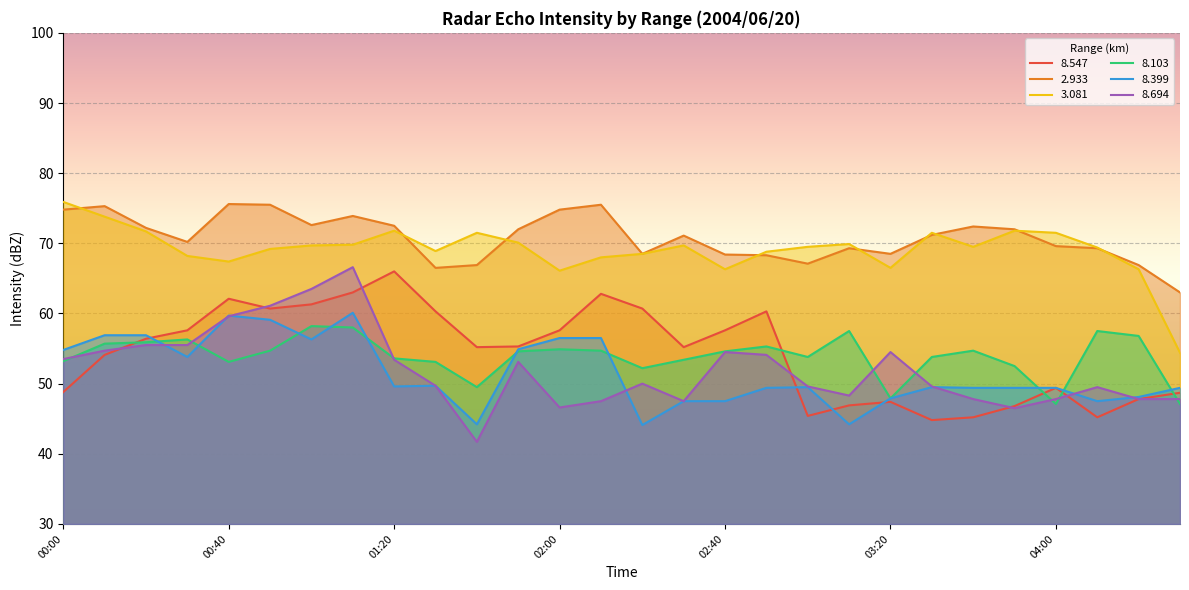

How many values in the   8.103 series are below 54?

13